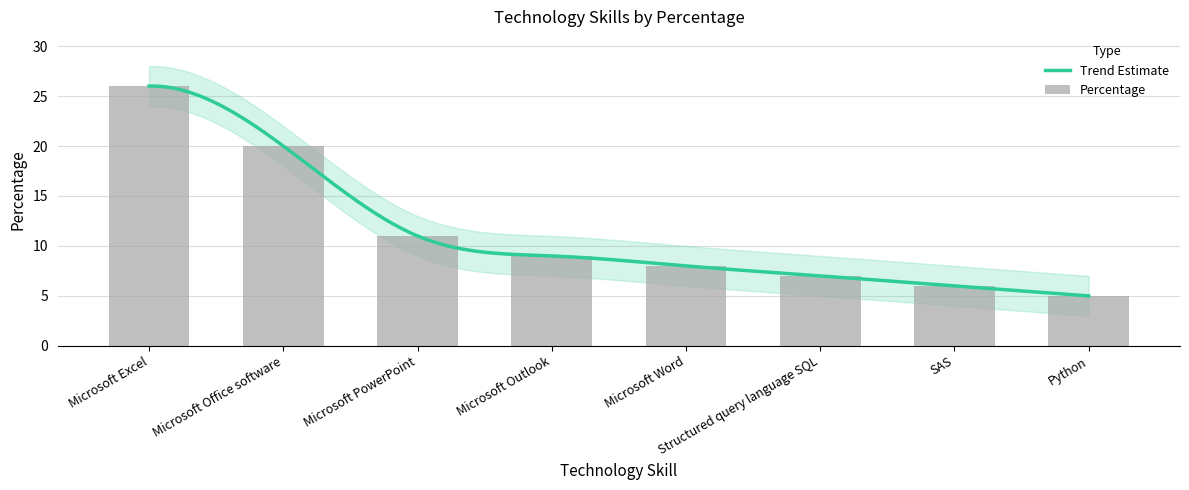

Where is the data nearest to the value 15?

Microsoft PowerPoint